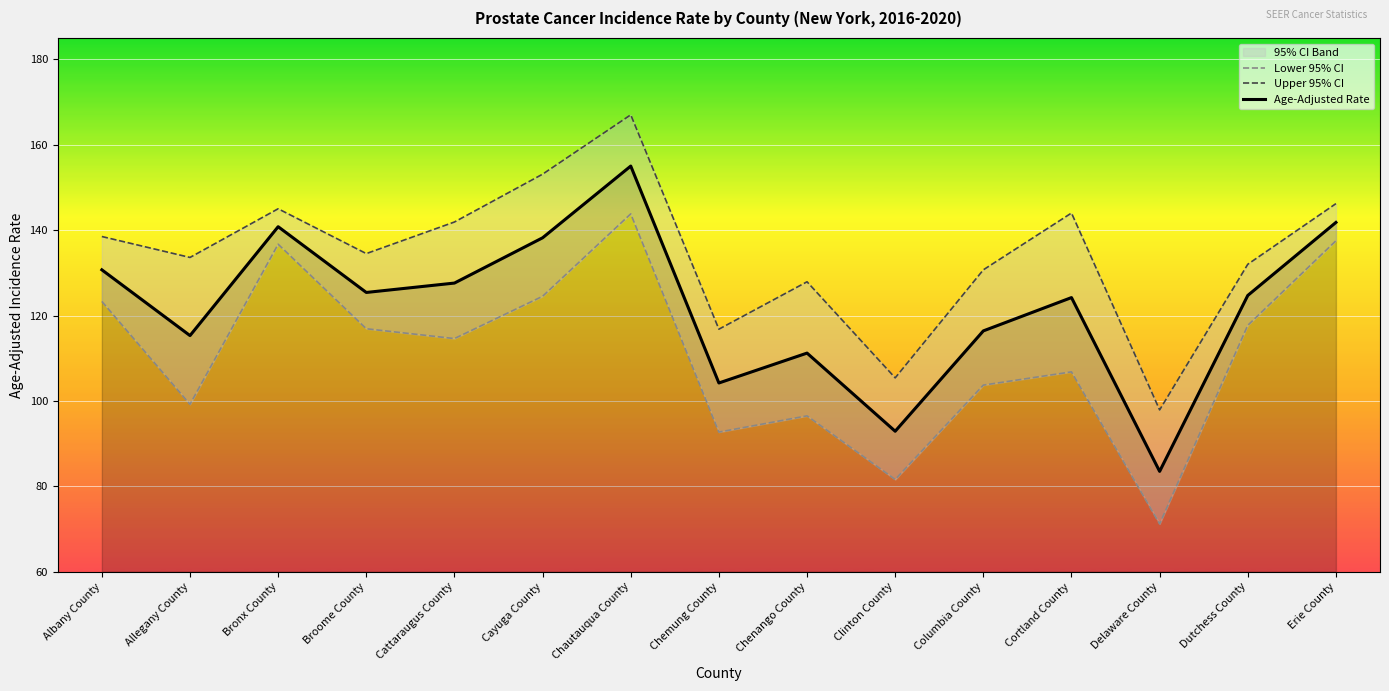

At which label is Upper 95% CI closest to 132?

Dutchess County